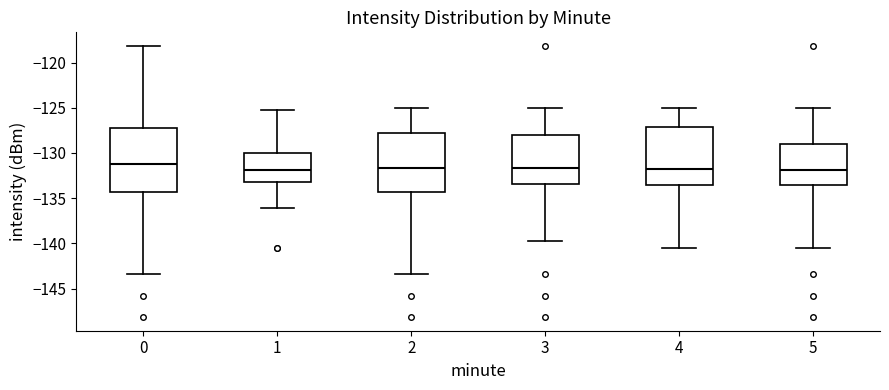

Where does the lower whisker of the box at x = 5 end on the y-axis? The values are not printed on the chart, so give them approximately, as read against the axis.

-140.5